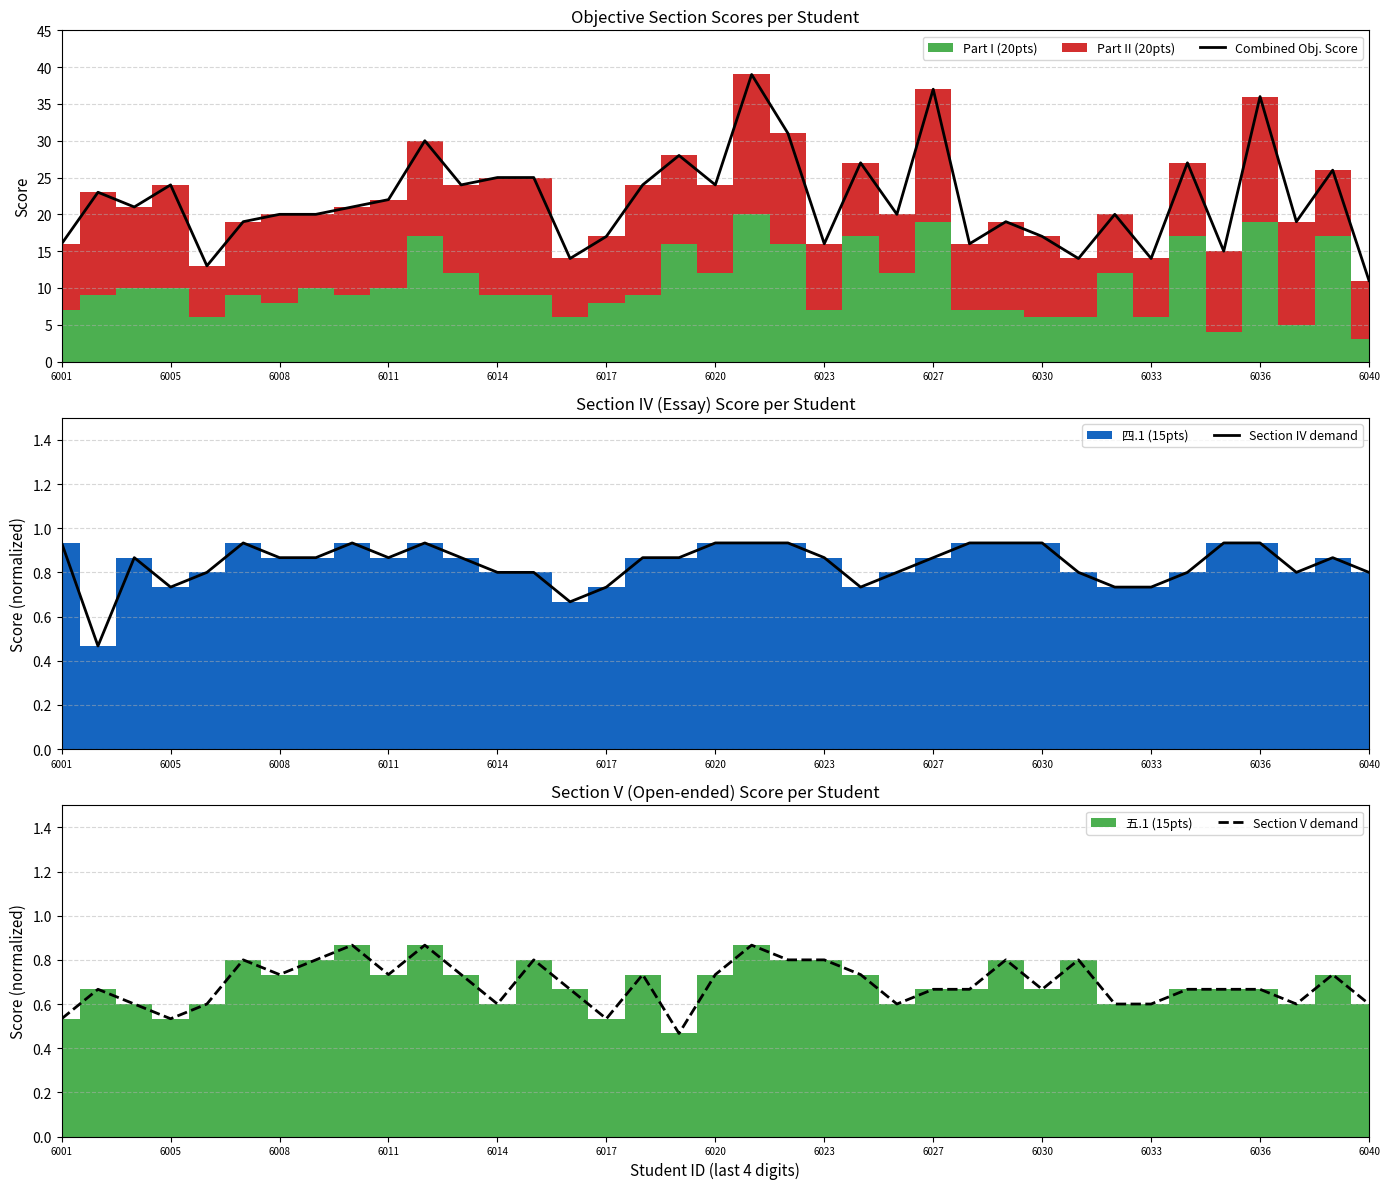

What is the difference between the maximum and second lowest values in the Combined Obj. Score series?

26